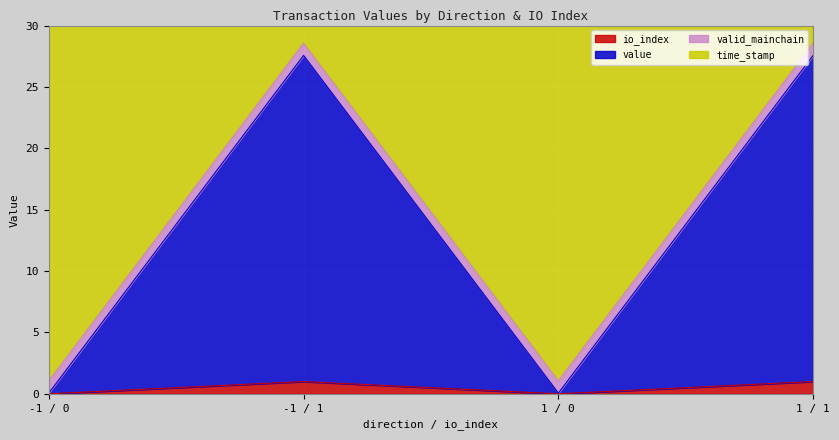

The io_index series shows 1.4 at 1 / 1. True or false?

False